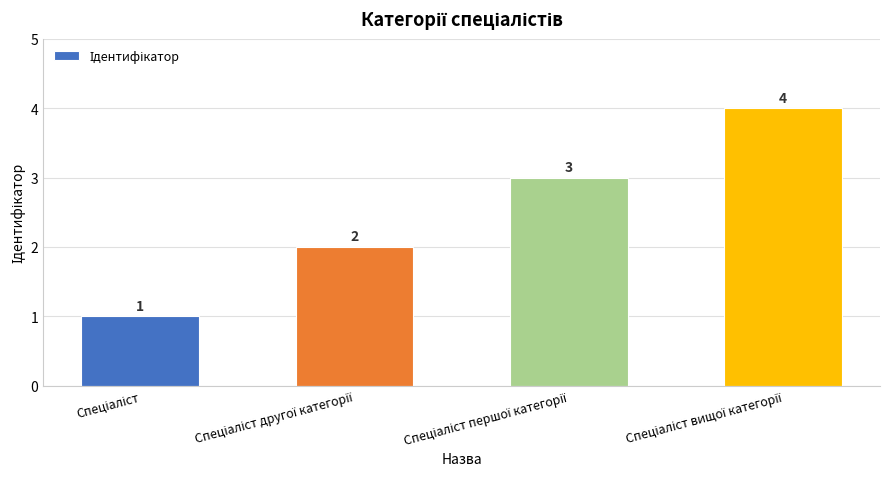

How many data points does each series have?

4